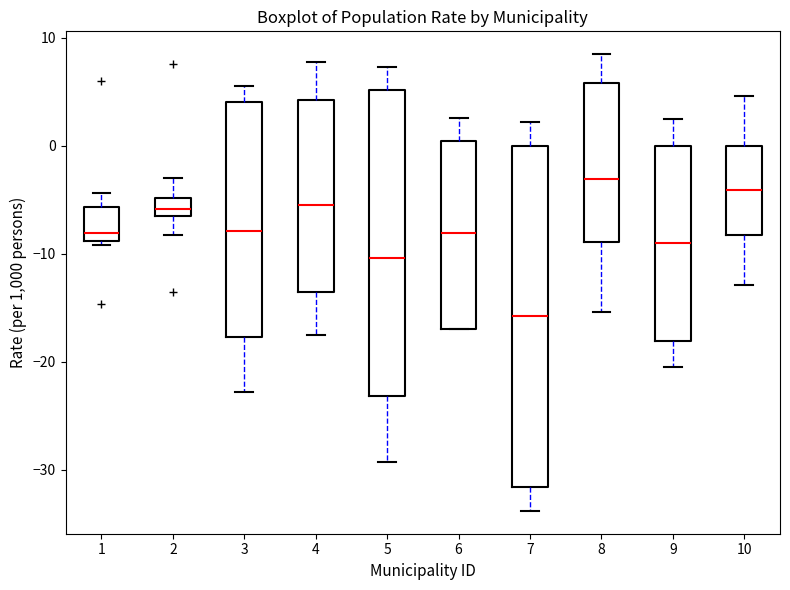

Reading left to right, read every box against the y-axis: the position of its median line, the range the box covers, and the ends of its whiskers. The values are not printed on the chart, so give them approximately, as read against the axis.

1: median -8, box -9 to -6, whiskers -9 (just below the box's lower edge) to -4
2: median -6, box -7 to -5, whiskers -8 to -3
3: median -8, box -18 to 4, whiskers -23 to 6
4: median -5, box -14 to 4, whiskers -18 to 8
5: median -10, box -23 to 5, whiskers -29 to 7
6: median -8, box -17 to 0, whiskers -17 to 3
7: median -16, box -32 to 0, whiskers -34 to 2
8: median -3, box -9 to 6, whiskers -15 to 8
9: median -9, box -18 to 0, whiskers -20 to 2
10: median -4, box -8 to 0, whiskers -13 to 5